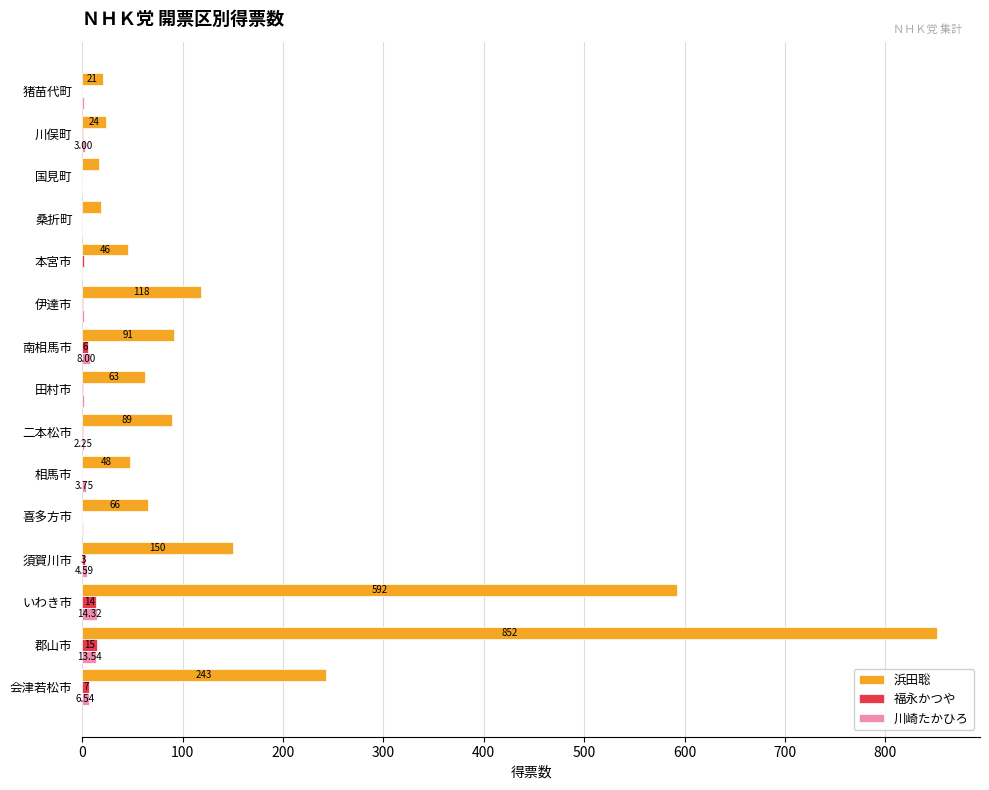

What is the sum of all 福永かつや values?

51.0